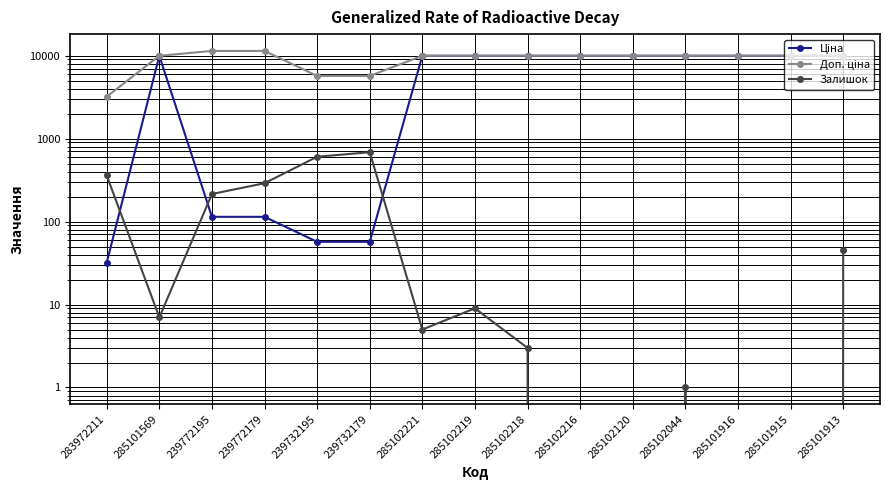

True or false: Залишок has a value of 686.0 at 239732179.

True